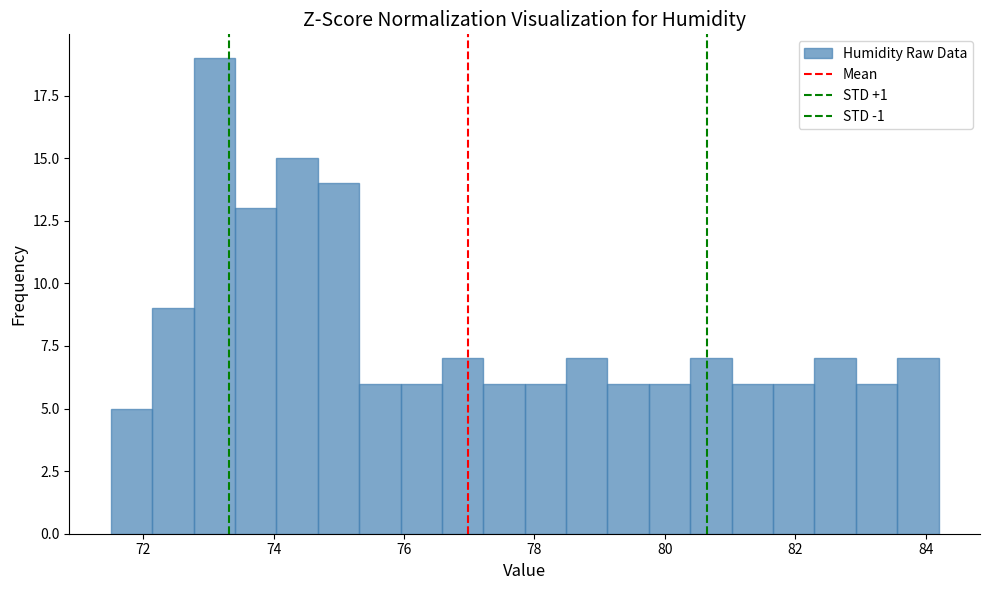

Read against the x-axis, roughly where is the centre of the tallest bar?

73.0